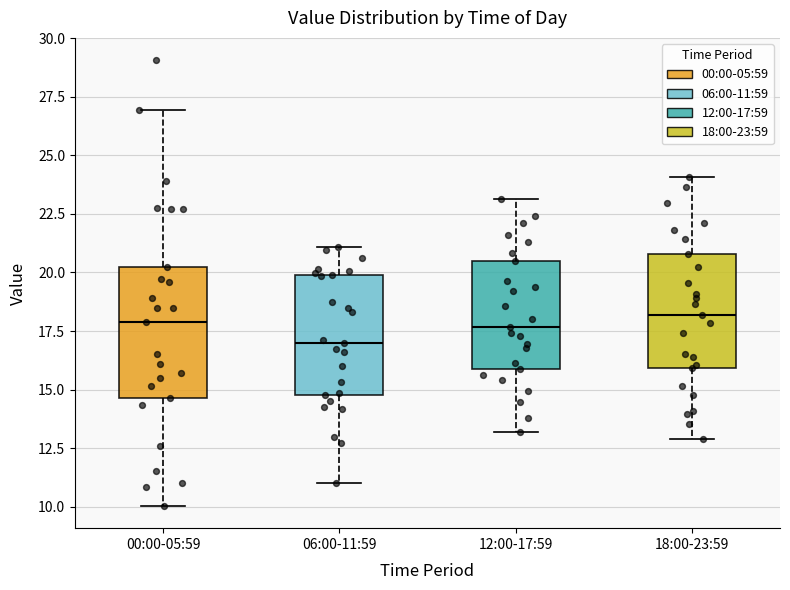

Reading left to right, read every box against the y-axis: the position of its median line, the range the box covers, and the ends of its whiskers. The values are not printed on the chart, so give them approximately, as read against the axis.

00:00-05:59: median 18.0, box 14.5 to 20.0, whiskers 10.0 to 27.0
06:00-11:59: median 17.0, box 15.0 to 20.0, whiskers 11.0 to 21.0
12:00-17:59: median 17.5, box 16.0 to 20.5, whiskers 13.0 to 23.0
18:00-23:59: median 18.0, box 16.0 to 21.0, whiskers 13.0 to 24.0